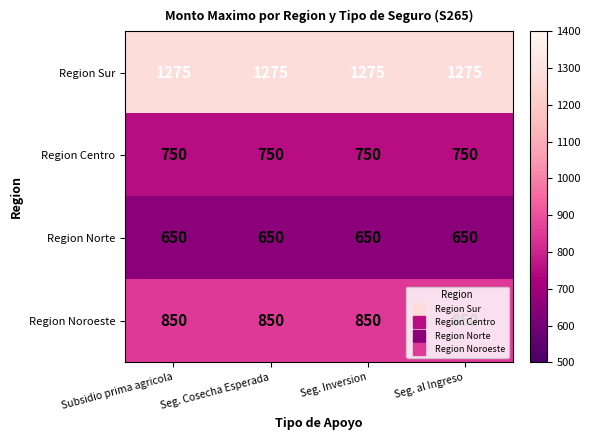

True or false: Region Centro has a value of 750 at Seg. Inversion.

True